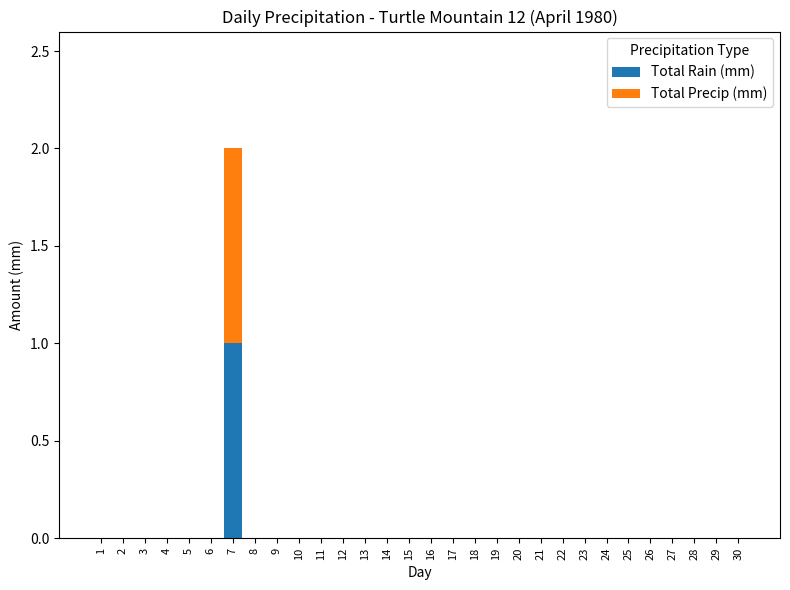

At which category is the sum across all series the highest?

7